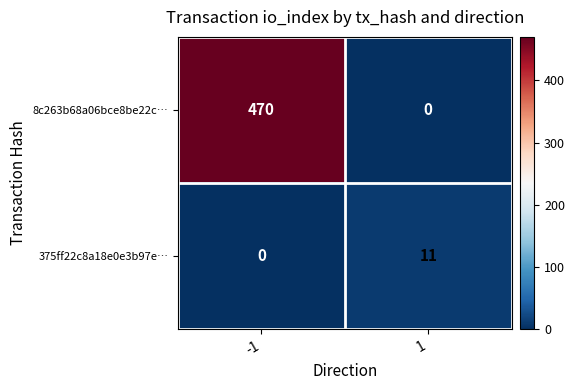

Is it true that 375ff22c8a18e0e3b97e… equals -4 at -1?

False